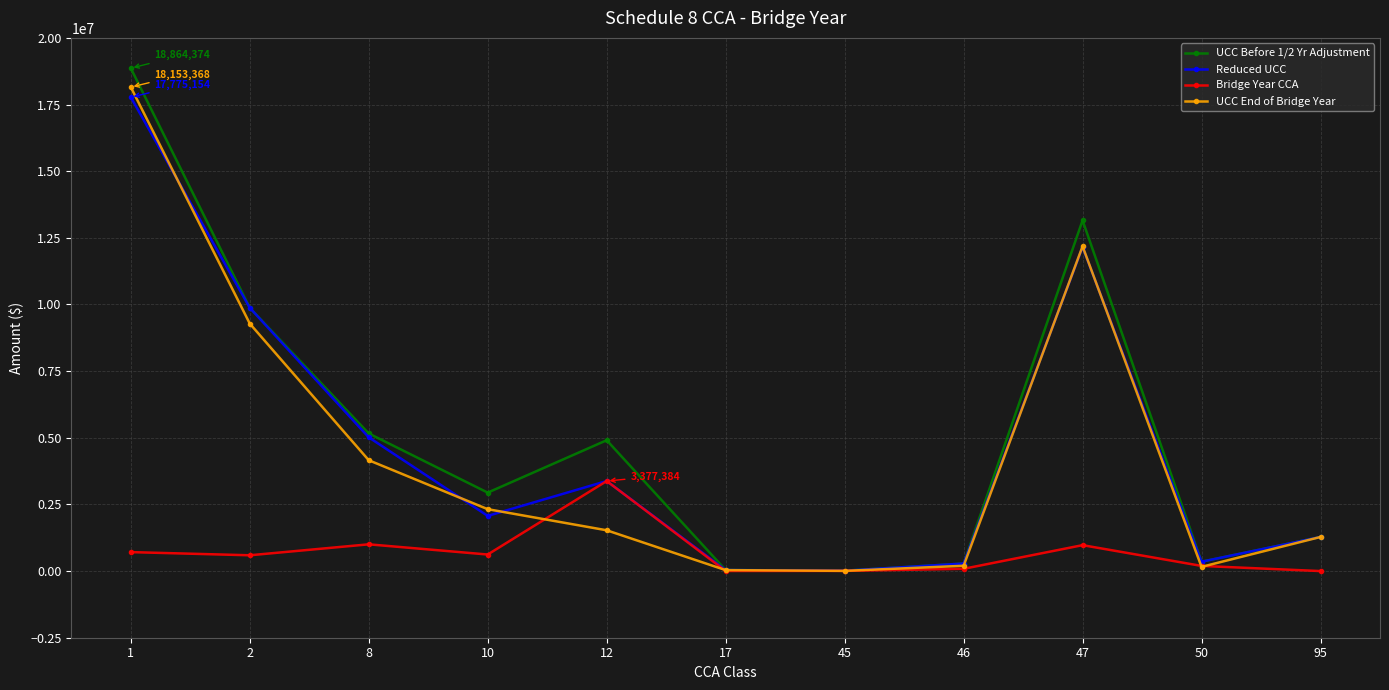

What is the value of the Reduced UCC point at the 9th from the left?

12154215.5